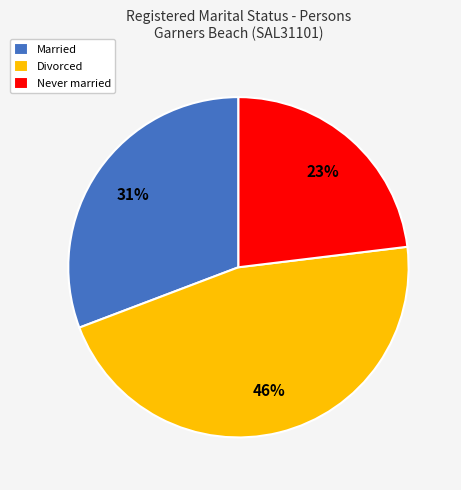

Count the number of slices in the pie.

3